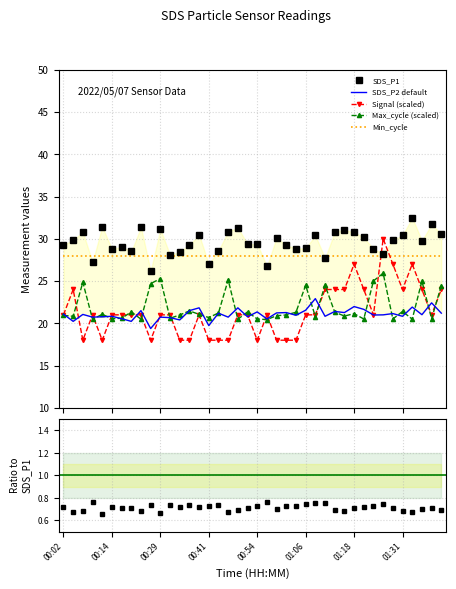

True or false: SDS_P2 default and SDS_P1 cross at least once.

False